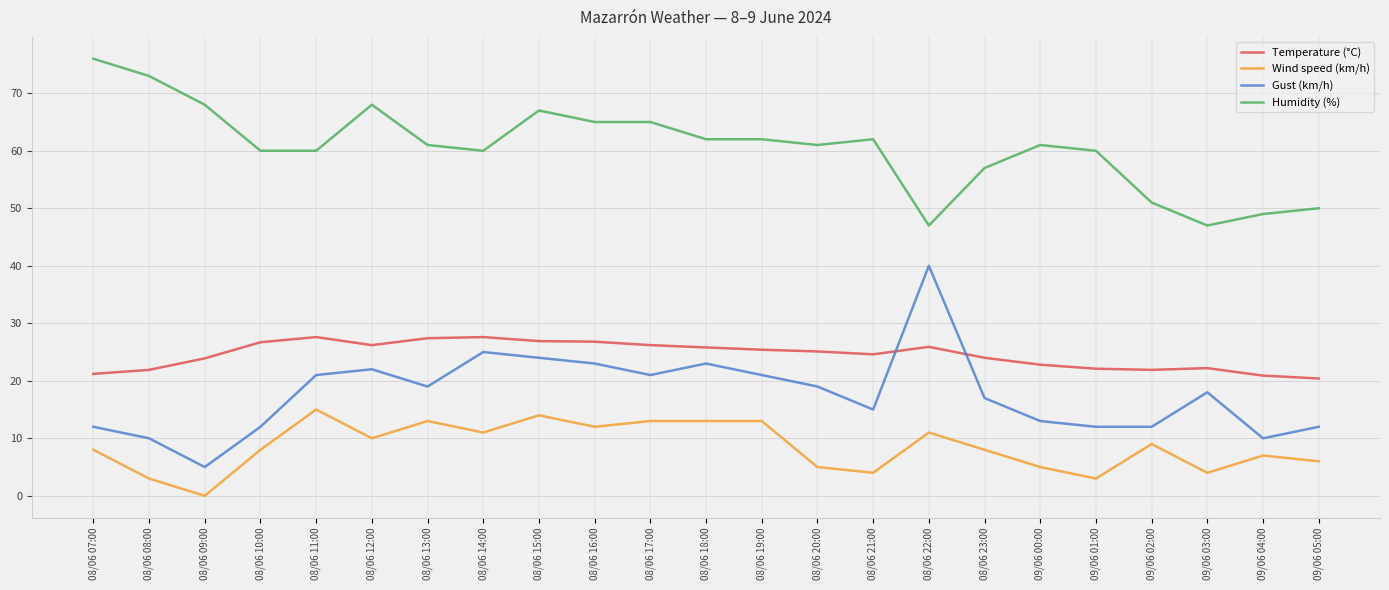

Which series has the widest spread of values?

Gust (km/h)